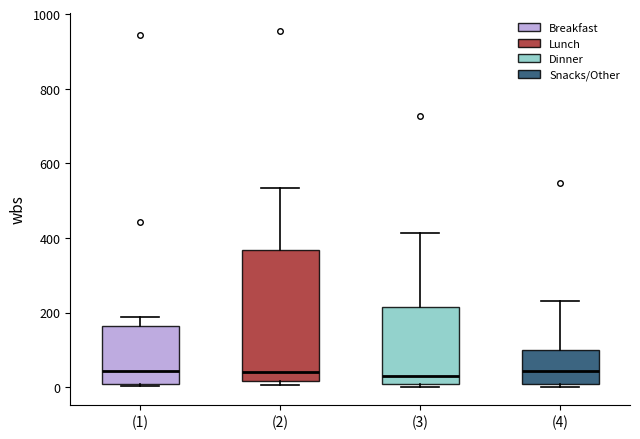

Reading left to right, transcribe this box plot: for each box, give where its median line is, the range the box spans, and where its two whiskers end, as read against the y-axis. The values are not printed on the chart, so give them approximately, as read against the axis.

(1): median 40, box 0 to 160, whiskers 0 to 180
(2): median 40, box 20 to 360, whiskers 0 to 540
(3): median 40, box 0 to 220, whiskers 0 (just below the box's lower edge) to 420
(4): median 40, box 0 to 100, whiskers 0 (just below the box's lower edge) to 240